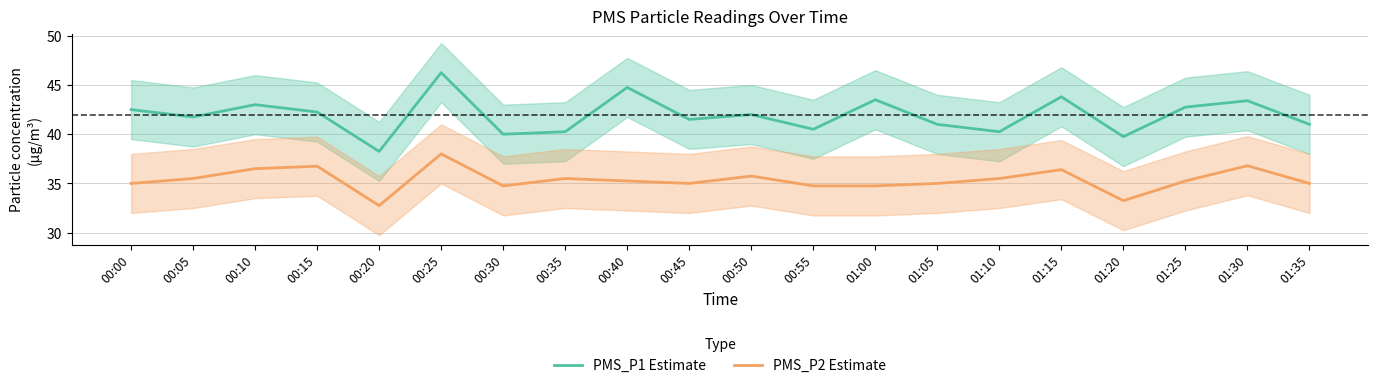

What is the maximum value for PMS_P1 Estimate?

46.2